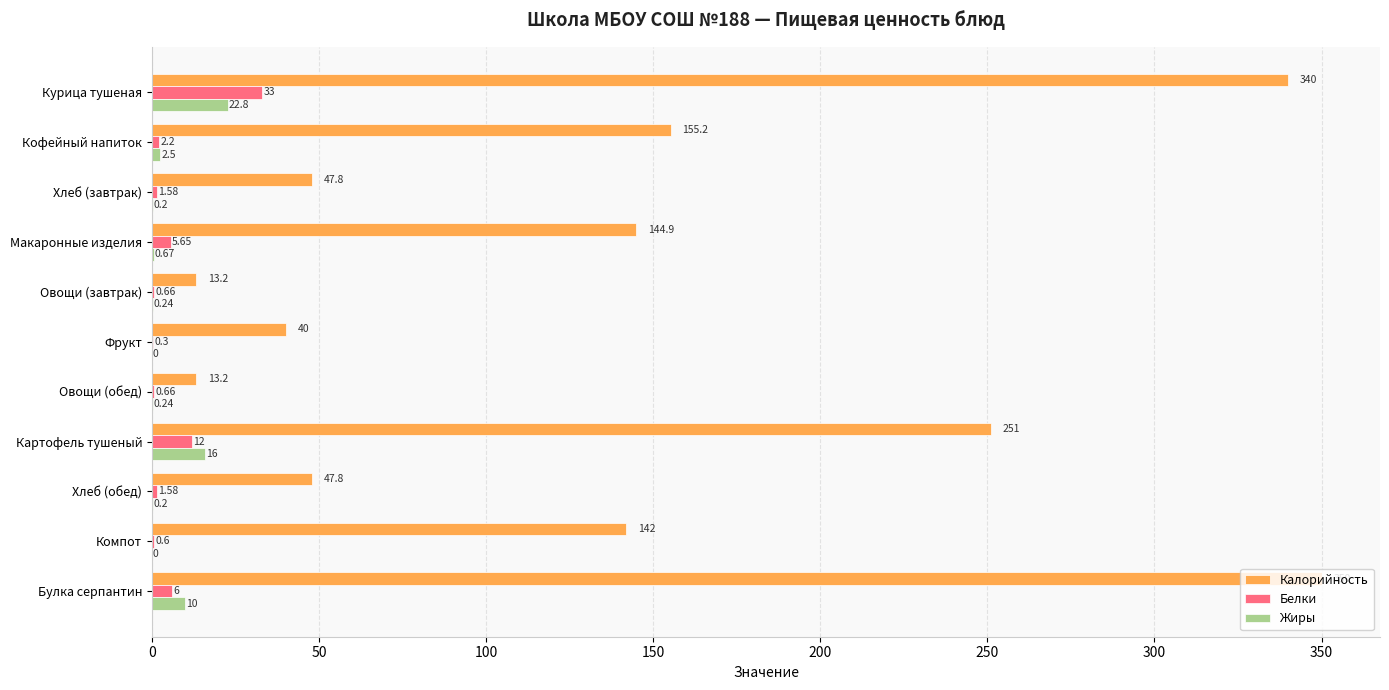

Is the value of Калорийность at Овощи (завтрак) greater than the value of Белки at Кофейный напиток?

Yes